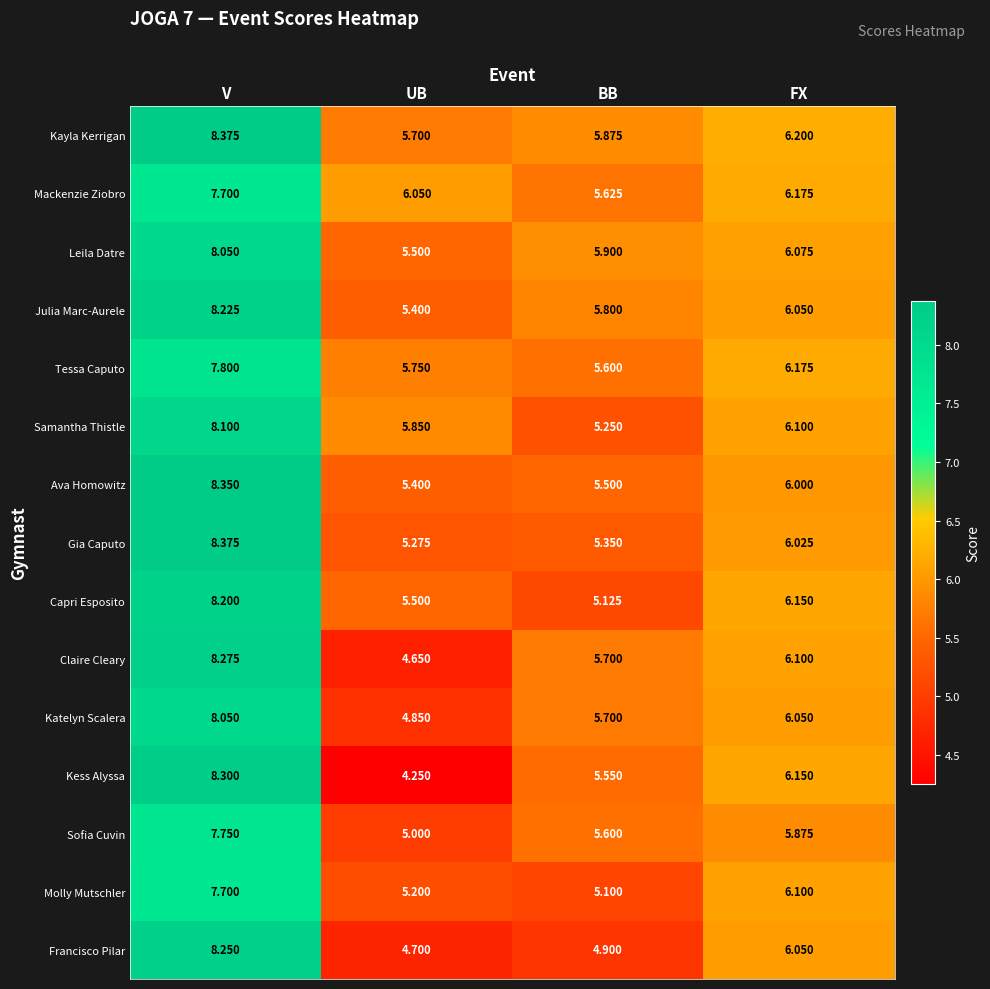

Is the value of Tessa Caputo at FX greater than the value of Gia Caputo at UB?

Yes